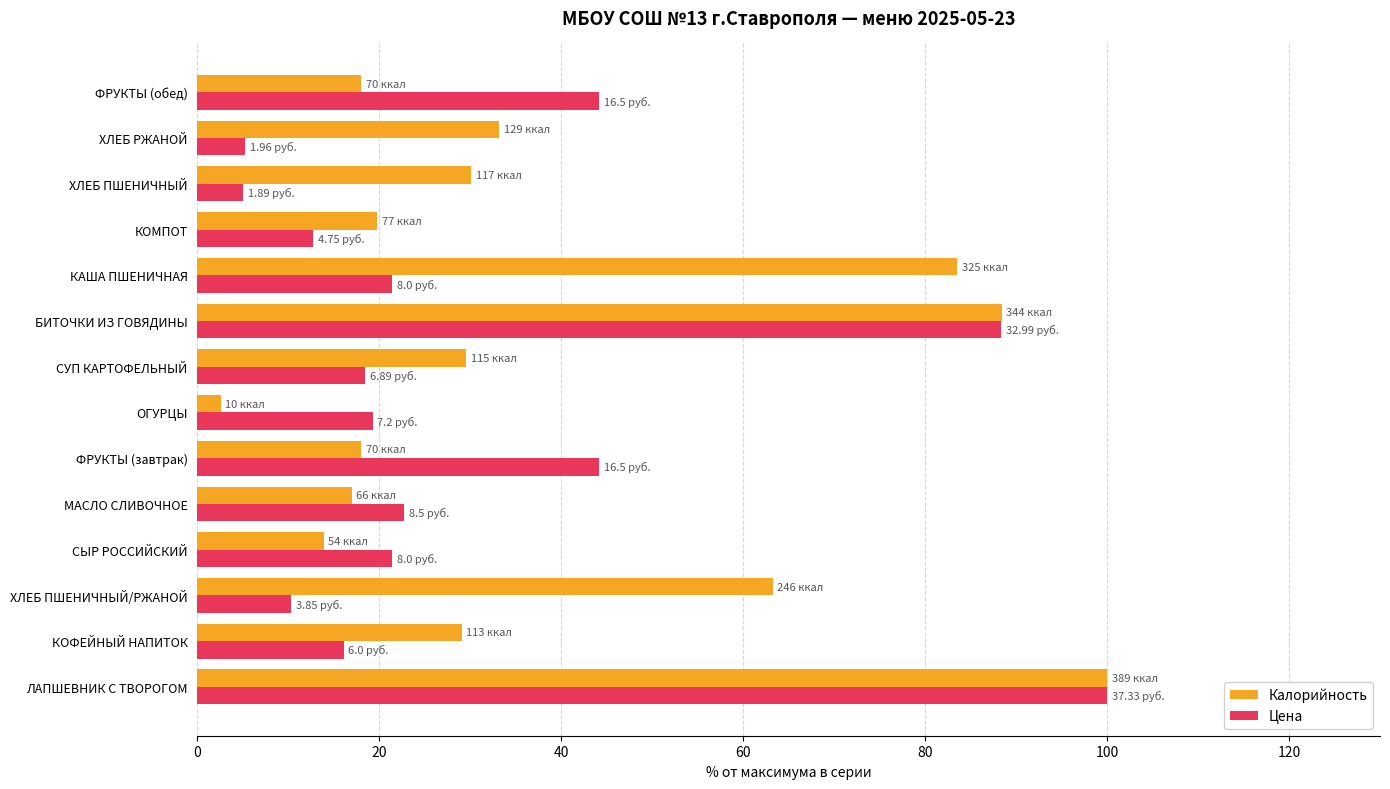

How many categories are shown in the chart?

14